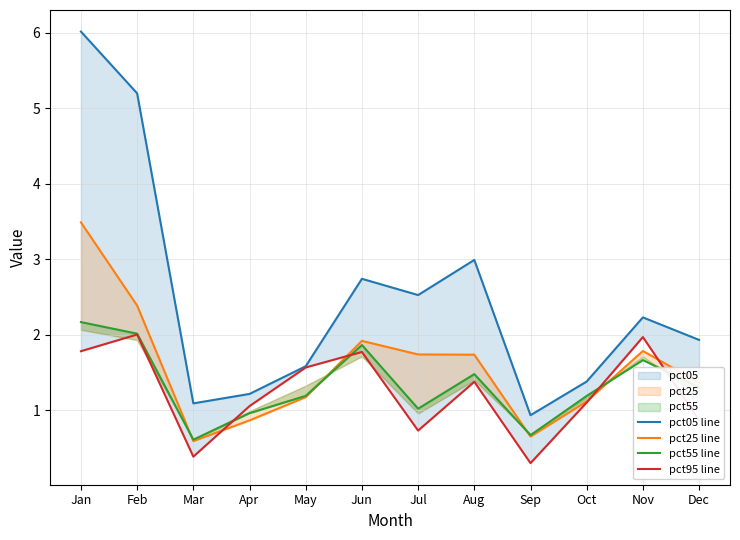

Reading left to right, transcribe all the data shown in this chart.

pct05 line: 6.0	5.2	1.1	1.2	1.6	2.7	2.5	3.0	0.9	1.4	2.2	1.9
pct25 line: 3.5	2.4	0.6	0.9	1.2	1.9	1.7	1.7	0.7	1.1	1.8	1.4
pct55 line: 2.2	2.0	0.6	1.0	1.2	1.9	1.0	1.5	0.7	1.2	1.7	1.3
pct95 line: 1.8	2.0	0.4	1.1	1.6	1.8	0.7	1.4	0.3	1.1	2.0	0.9